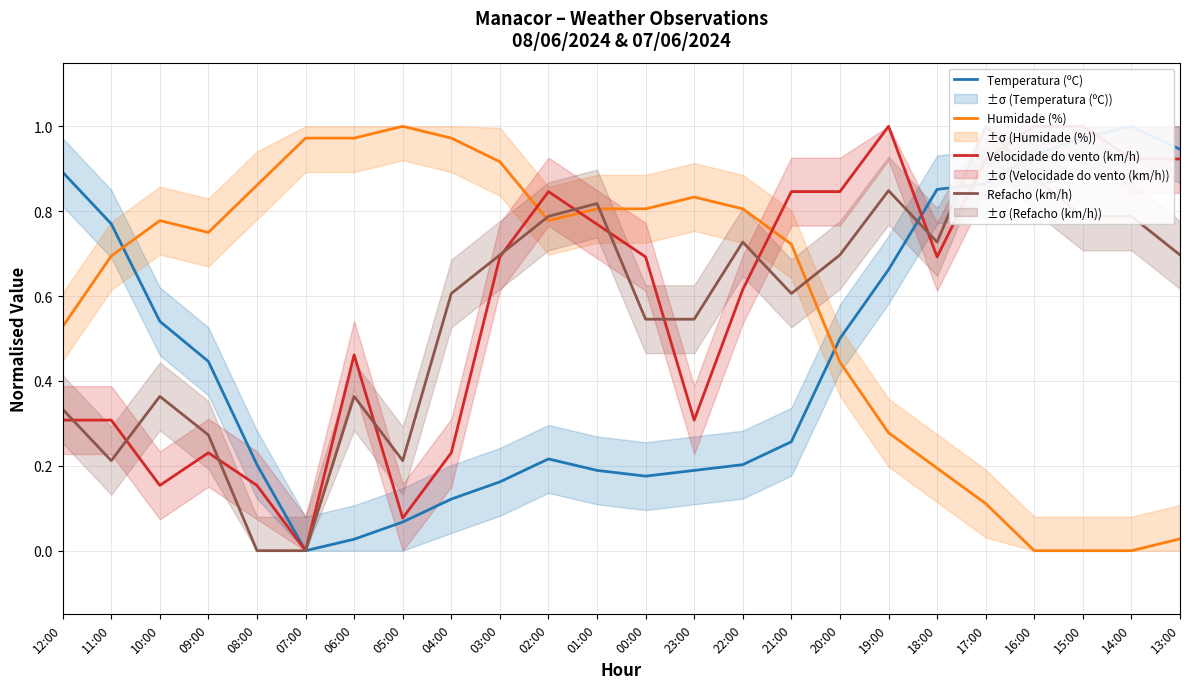

How many intersections are there between Temperatura (ºC) and Refacho (km/h)?

3